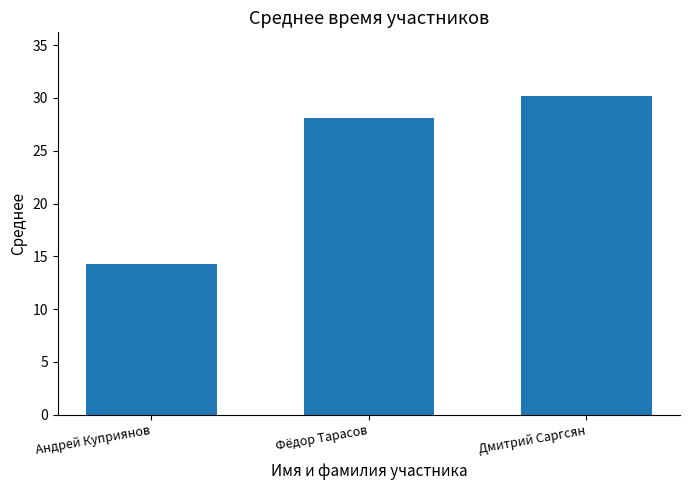

The chart shows a value of 10.5 at Дмитрий Саргсян. True or false?

False